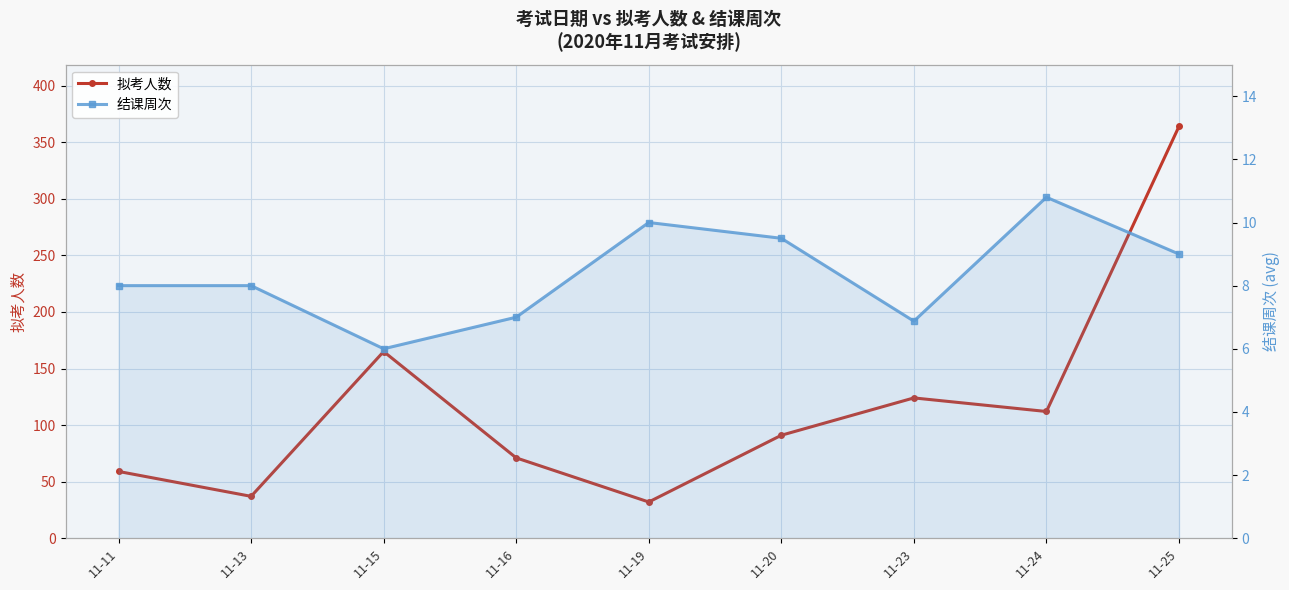

Reading left to right, transcribe all the data shown in this chart.

拟考人数: 11-11=59.0	11-13=37.0	11-15=165.0	11-16=71.0	11-19=32.0	11-20=91.0	11-23=124.0	11-24=112.0	11-25=364.0
结课周次: 11-11=8.0	11-13=8.0	11-15=6.0	11-16=7.0	11-19=10.0	11-20=9.5	11-23=6.9	11-24=10.8	11-25=9.0